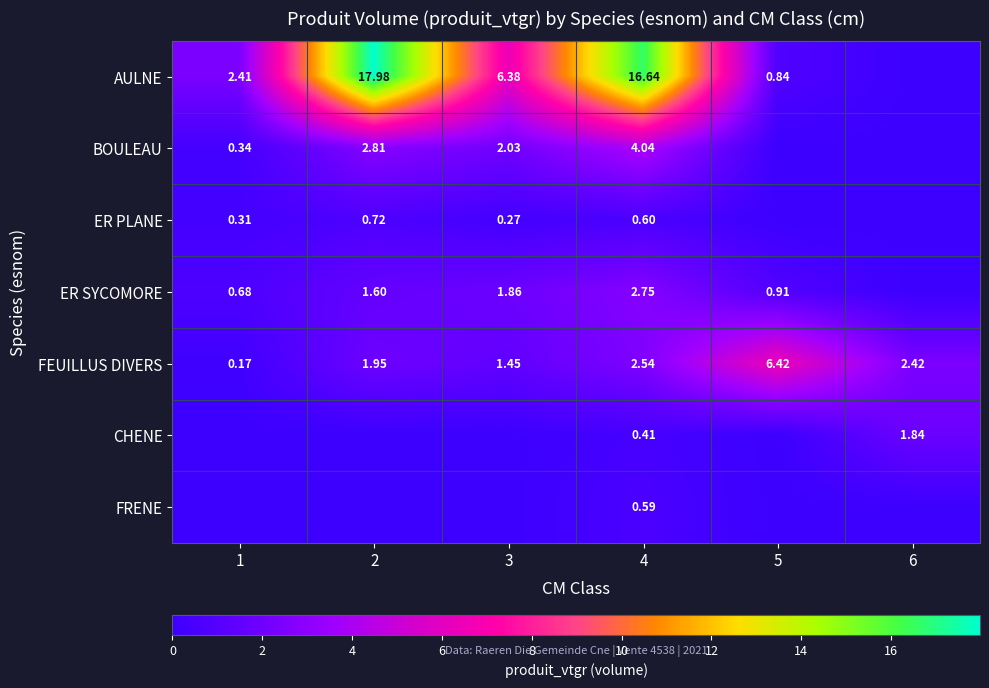

List the labels in order of FEUILLUS DIVERS value, largest first.

5, 4, 6, 2, 3, 1